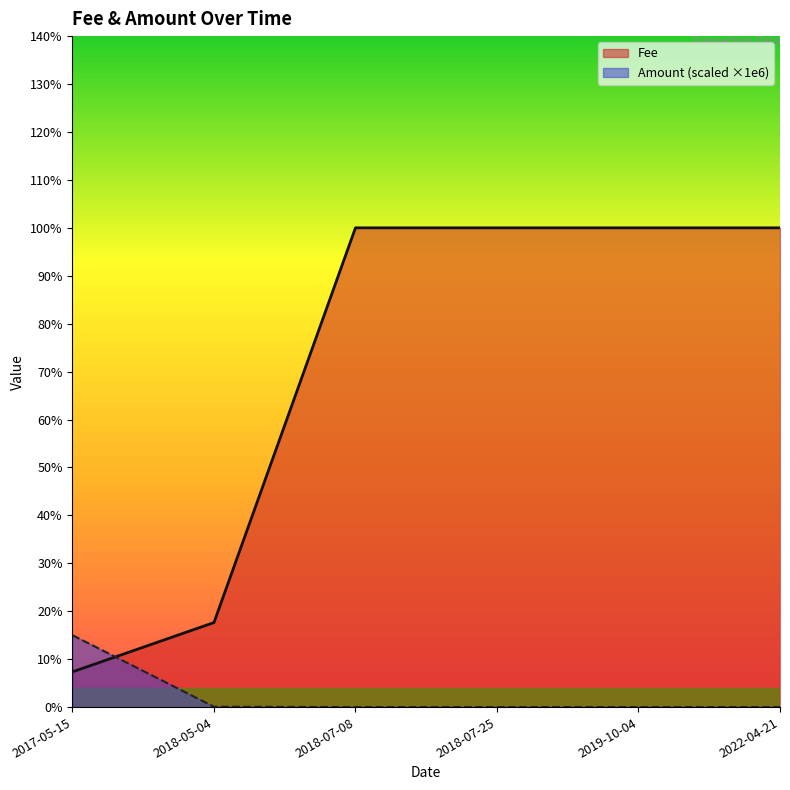

What is the sum of the Fee values at 2019-10-04 and 2022-04-21?

2.0